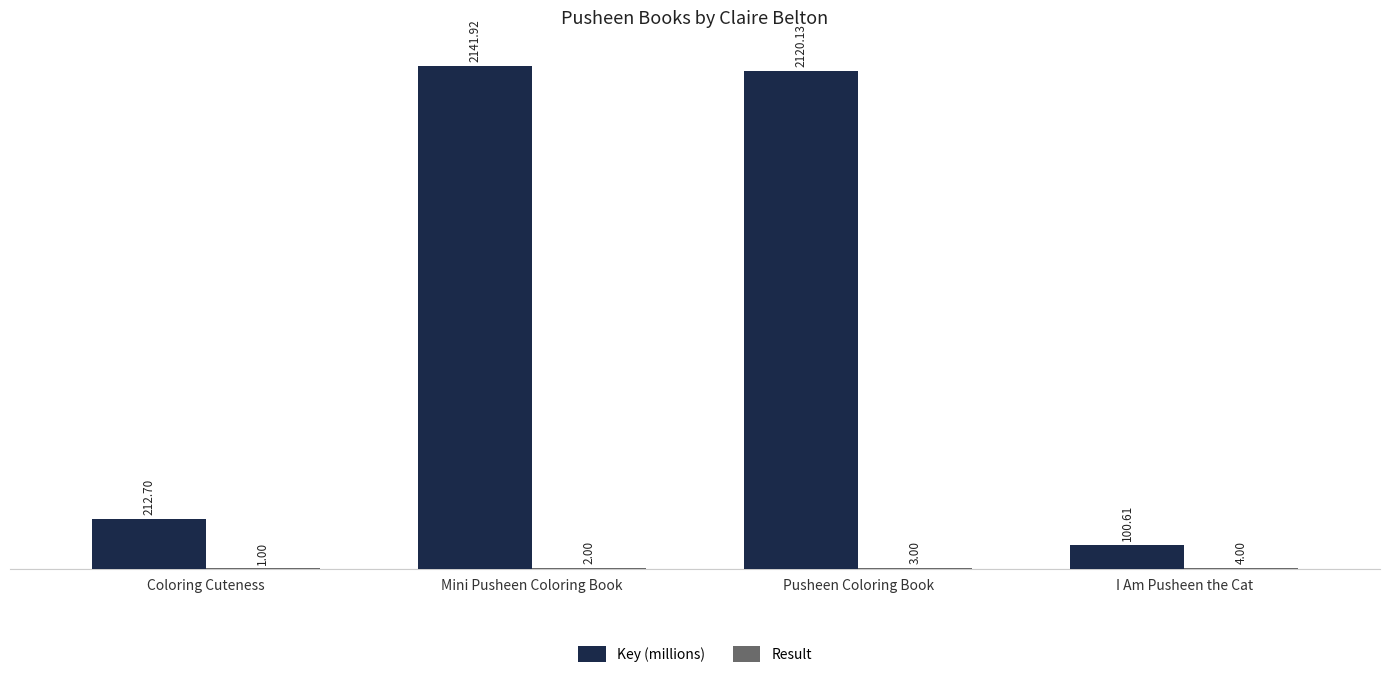

At which label is Key (millions) closest to 1121?

Coloring Cuteness